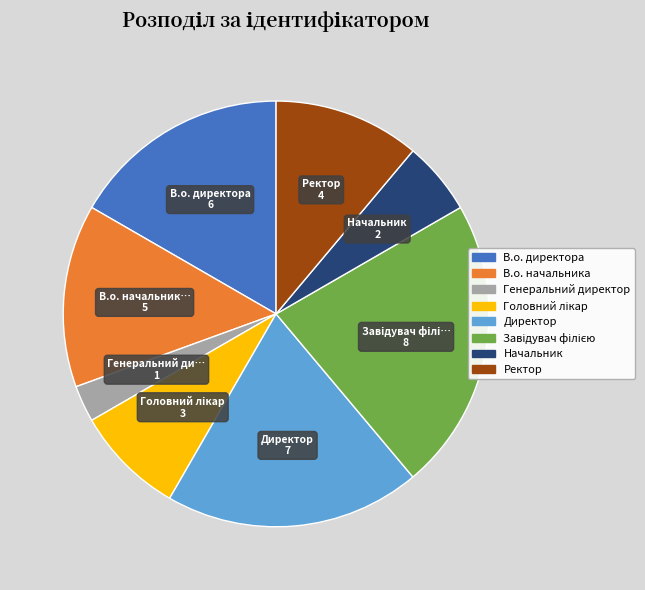

How many segments does this pie chart have?

8